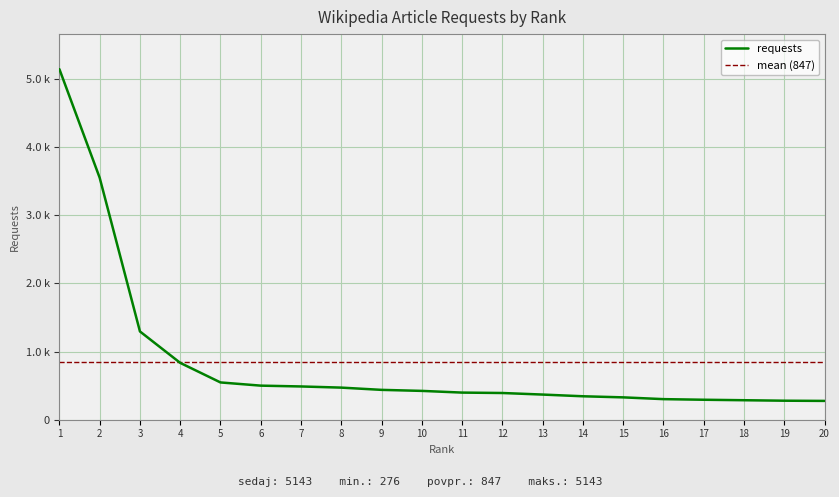

What is the greatest value displayed?

5143